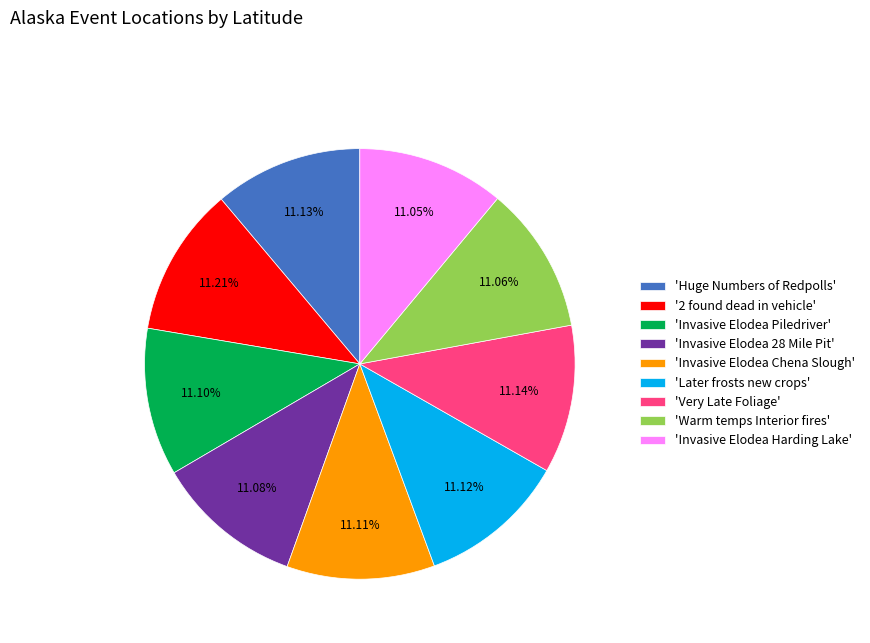

Is there any slice that represents more than half of the pie?

No